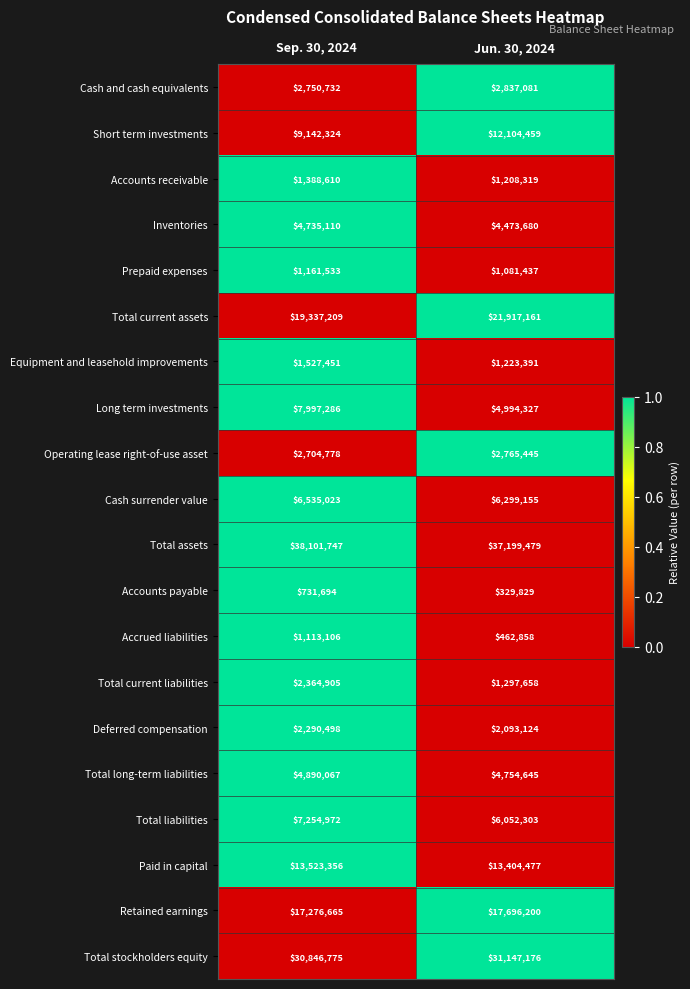

True or false: Cash surrender value has a value of 3749798 at Jun. 30, 2024.

False